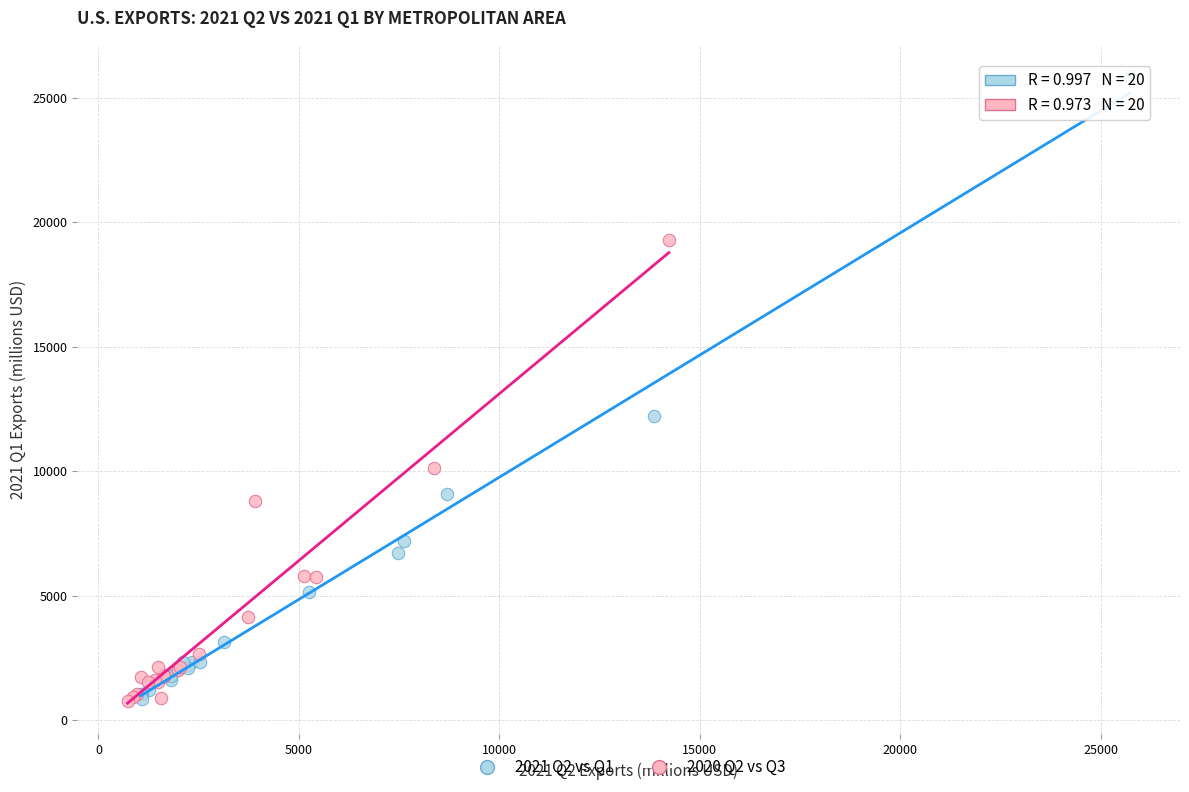

Which series has the widest spread of Y values?

2021 Q2 vs Q1